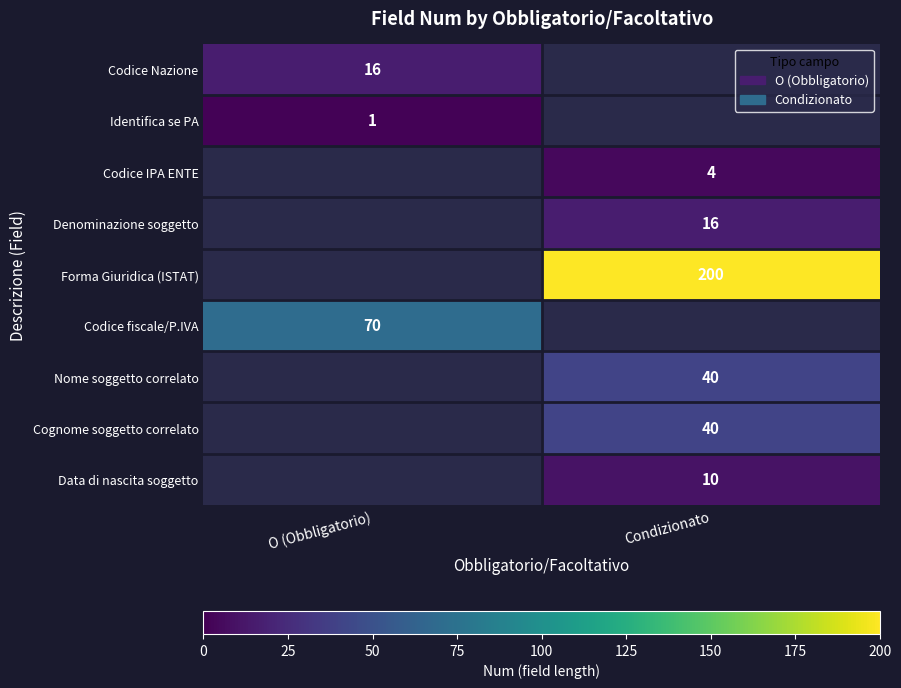

Is it true that Data di nascita soggetto equals 14 at Condizionato?

False